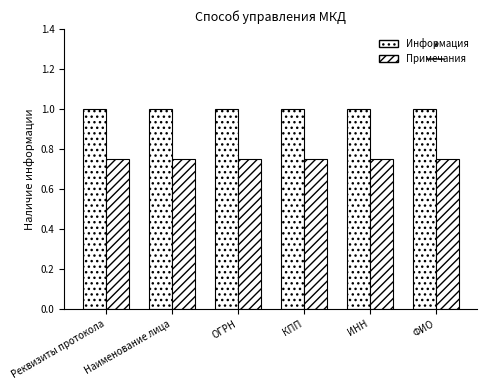

Which has a higher value, ФИО or Реквизиты протокола?

ФИО